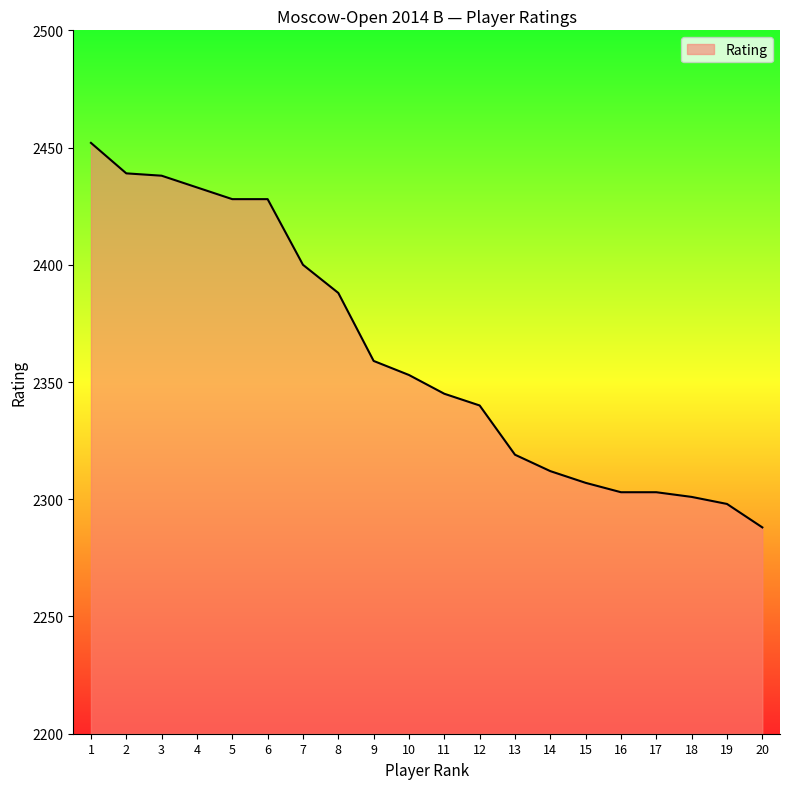

Read the value at 17, to the nearest 5.

2305